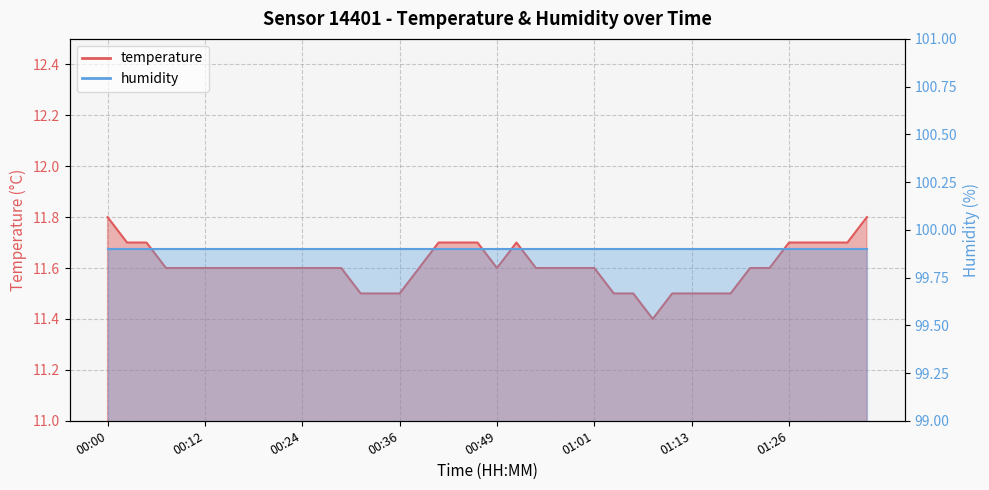

Reading right to left, list all the values displayed in this chart.

11.8	11.7	11.7	11.7	11.7	11.6	11.6	11.5	11.5	11.5	11.5	11.4	11.5	11.5	11.6	11.6	11.6	11.6	11.7	11.6	11.7	11.7	11.7	11.6	11.5	11.5	11.5	11.6	11.6	11.6	11.6	11.6	11.6	11.6	11.6	11.6	11.6	11.7	11.7	11.8